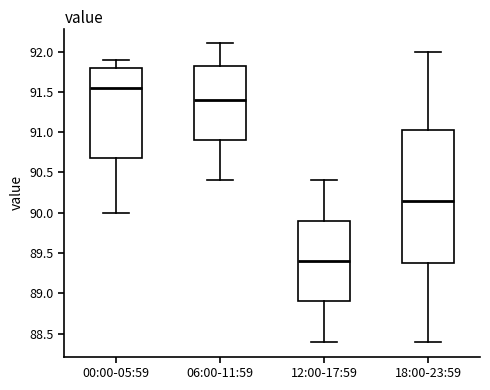

Reading left to right, read every box against the y-axis: the position of its median line, the range the box covers, and the ends of its whiskers. The values are not printed on the chart, so give them approximately, as read against the axis.

00:00-05:59: median 91.55, box 90.70 to 91.80, whiskers 90.00 to 91.90
06:00-11:59: median 91.40, box 90.90 to 91.85, whiskers 90.40 to 92.10
12:00-17:59: median 89.40, box 88.90 to 89.90, whiskers 88.40 to 90.40
18:00-23:59: median 90.15, box 89.40 to 91.05, whiskers 88.40 to 92.00